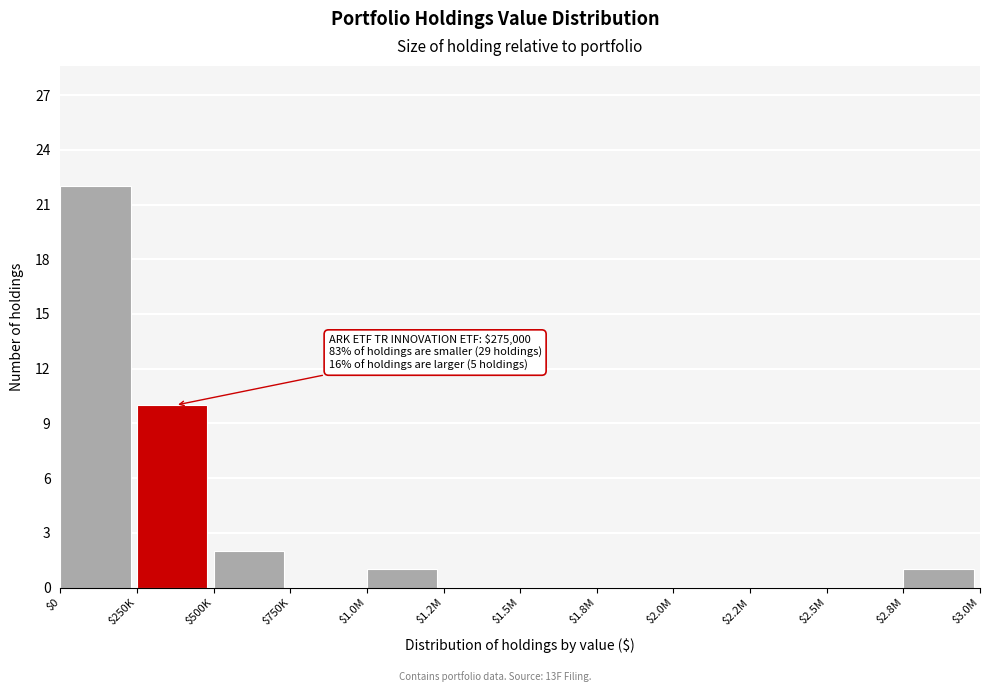

Where is the data nearest to the value 11?

$250K